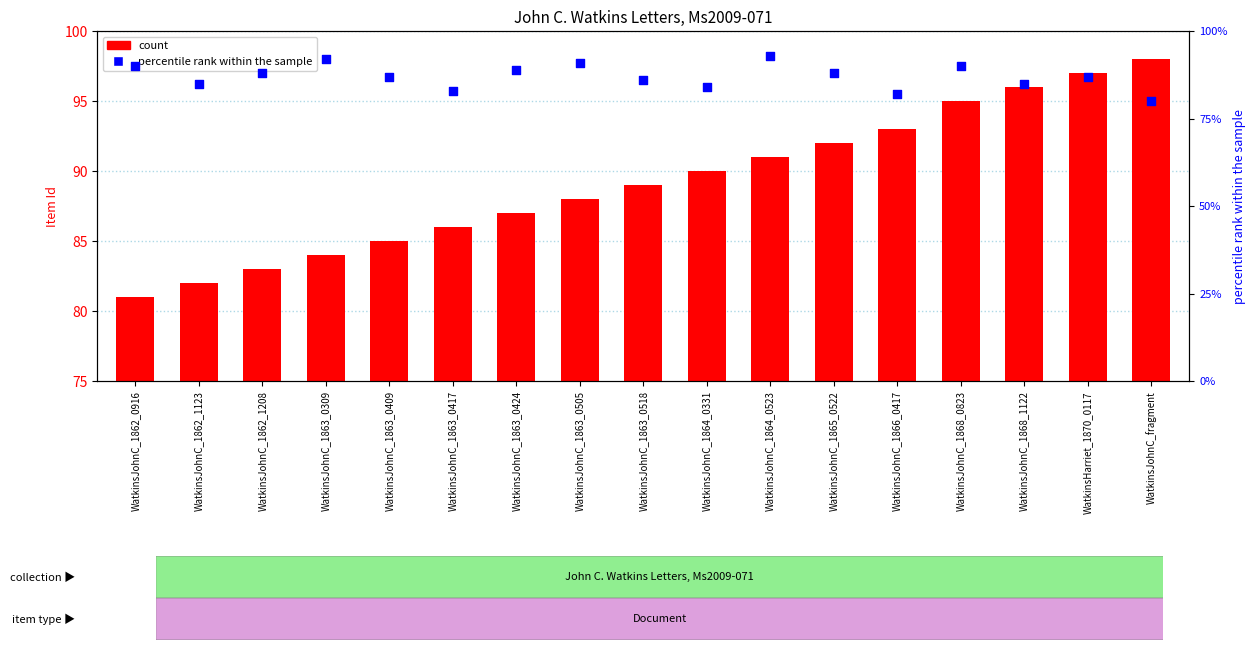

Which series reaches the maximum Y coordinate?

count